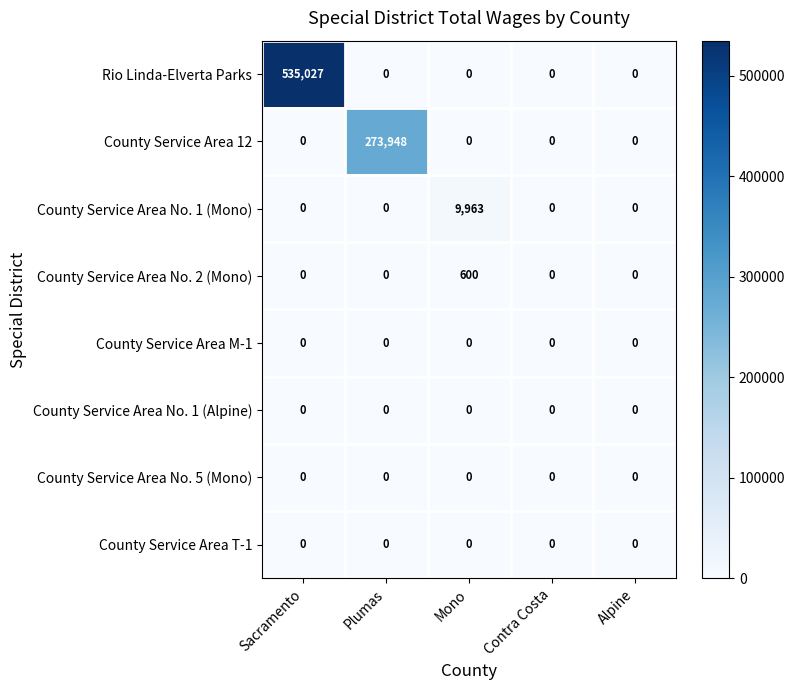

Which series has the largest total across all categories?

Rio Linda-Elverta Parks